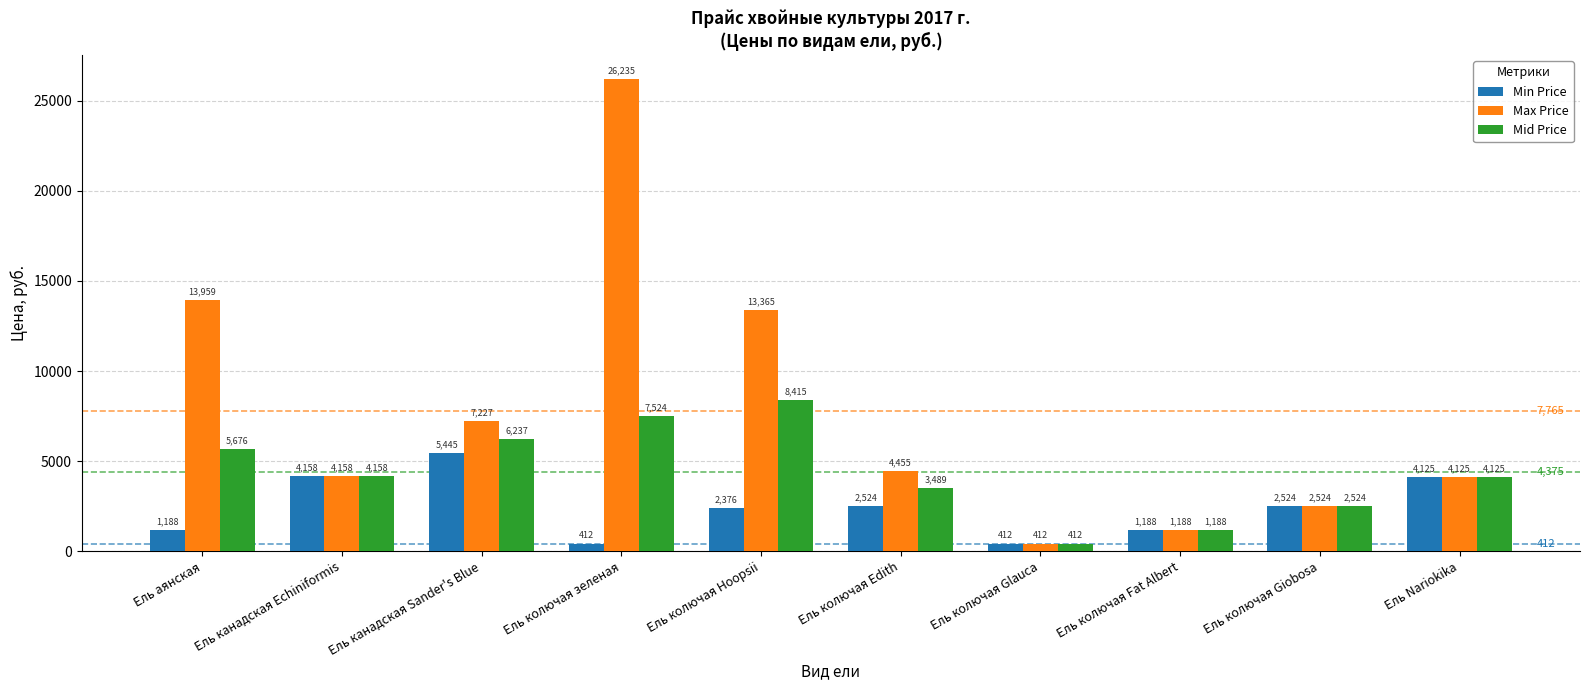

What is the approximate value of Mid Price at Ель аянская?

5676.0